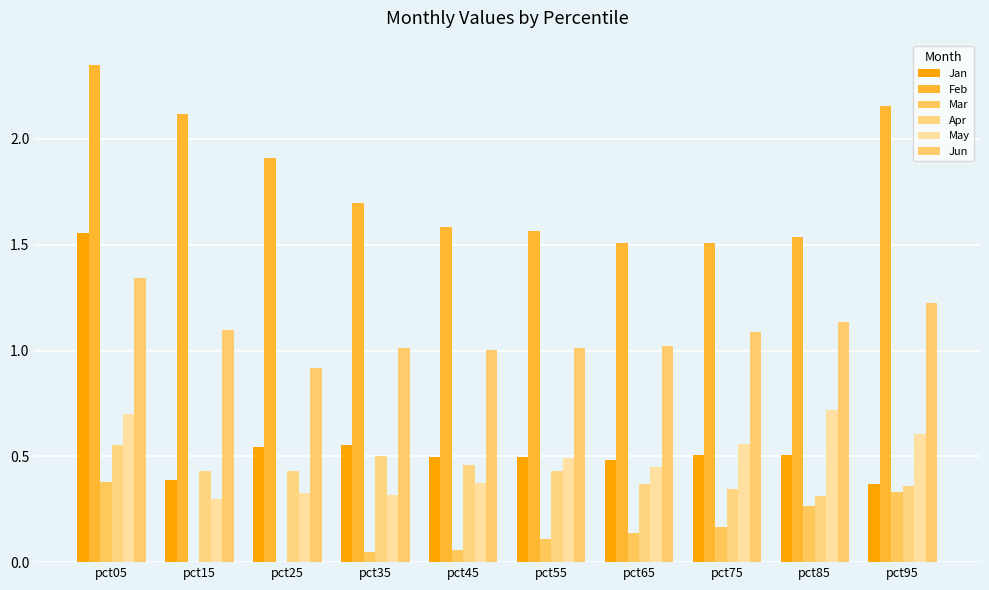

What is the average value of the Apr series?

0.4